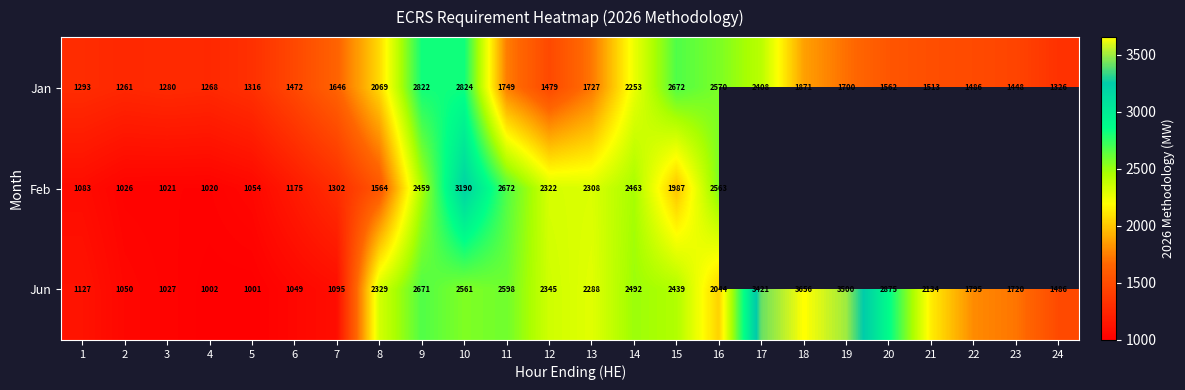

At which category is the sum across all series the highest?

10